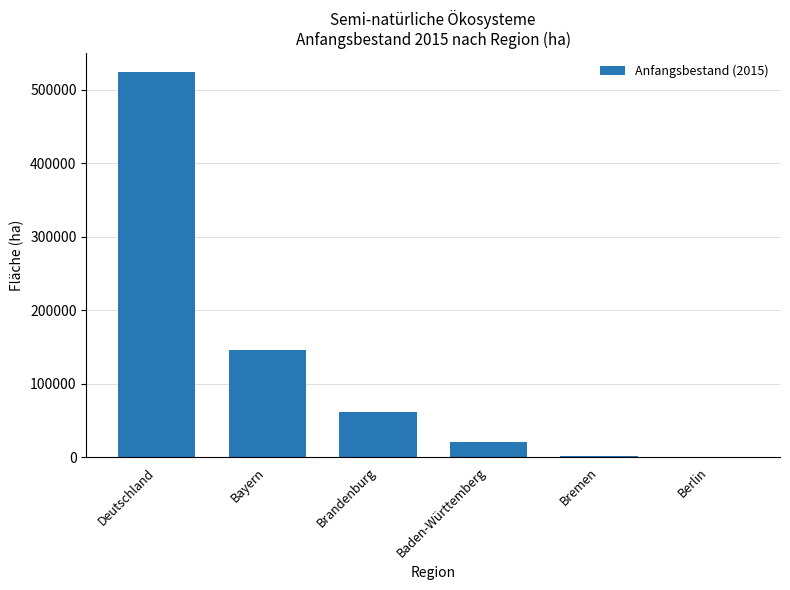

Where does the data first go above 61012?

Deutschland